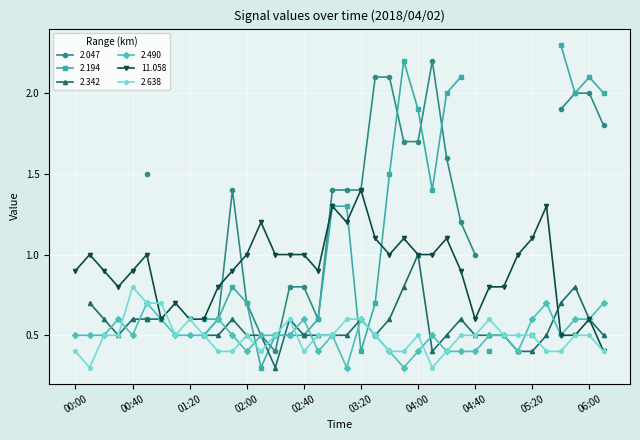

The value of 2.638 at 02:00 is 0.5. True or false?

True